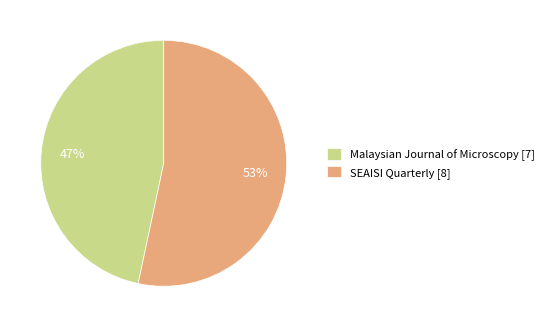

Count the number of slices in the pie.

2